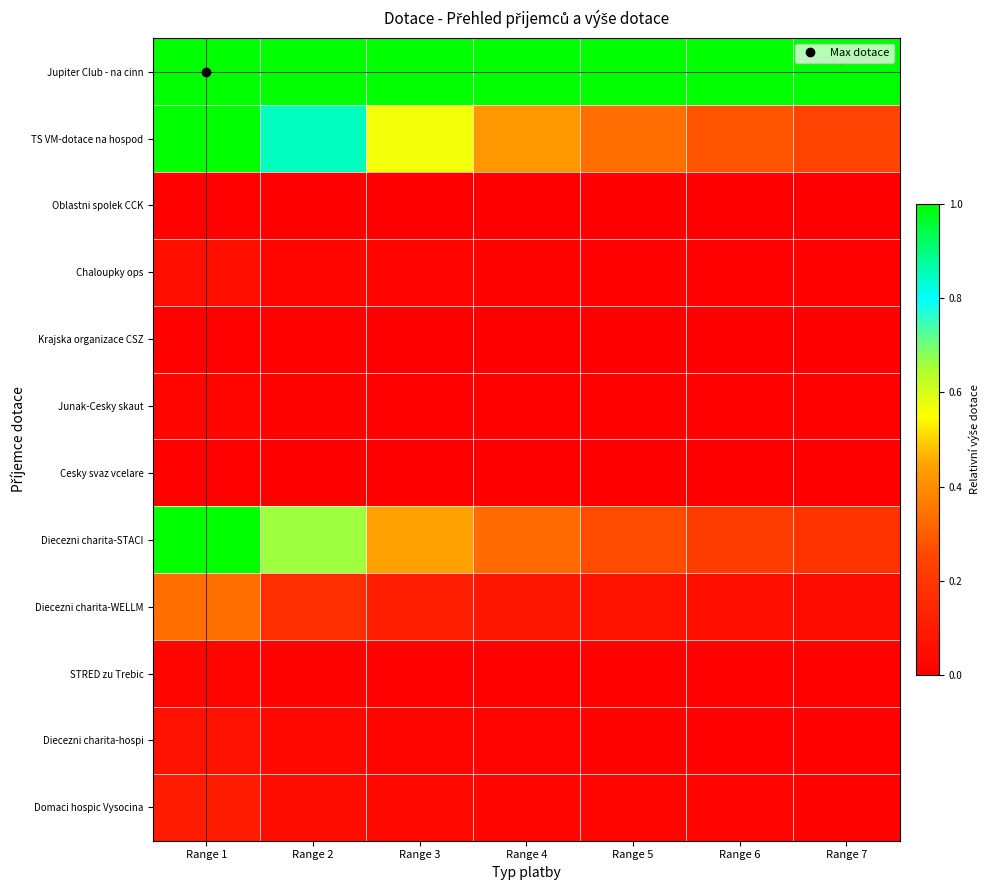

Which label corresponds to the smallest value in the chart?

Range 7